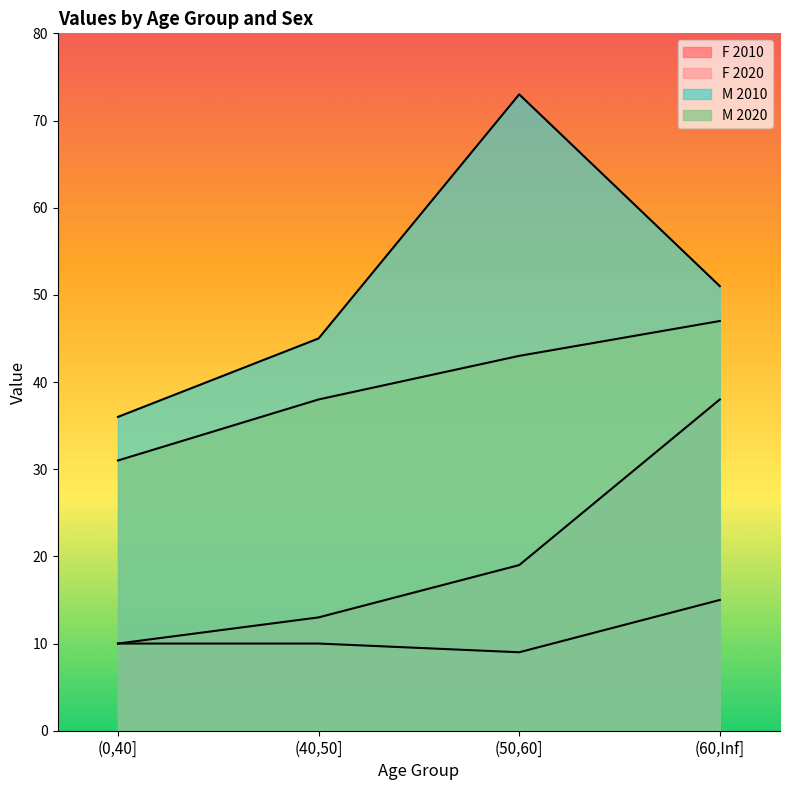

Between (40,50] 2020 and (40,50] 2010, which is larger?

(40,50] 2010